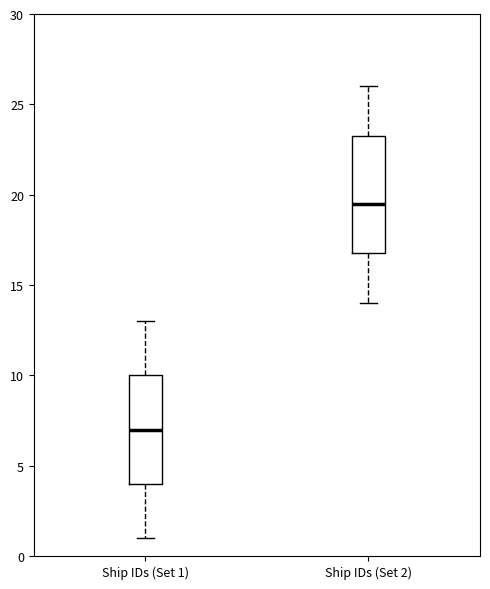

Where is the lower edge of the box for Ship IDs (Set 1) on the y-axis? The values are not printed on the chart, so give them approximately, as read against the axis.

4.0